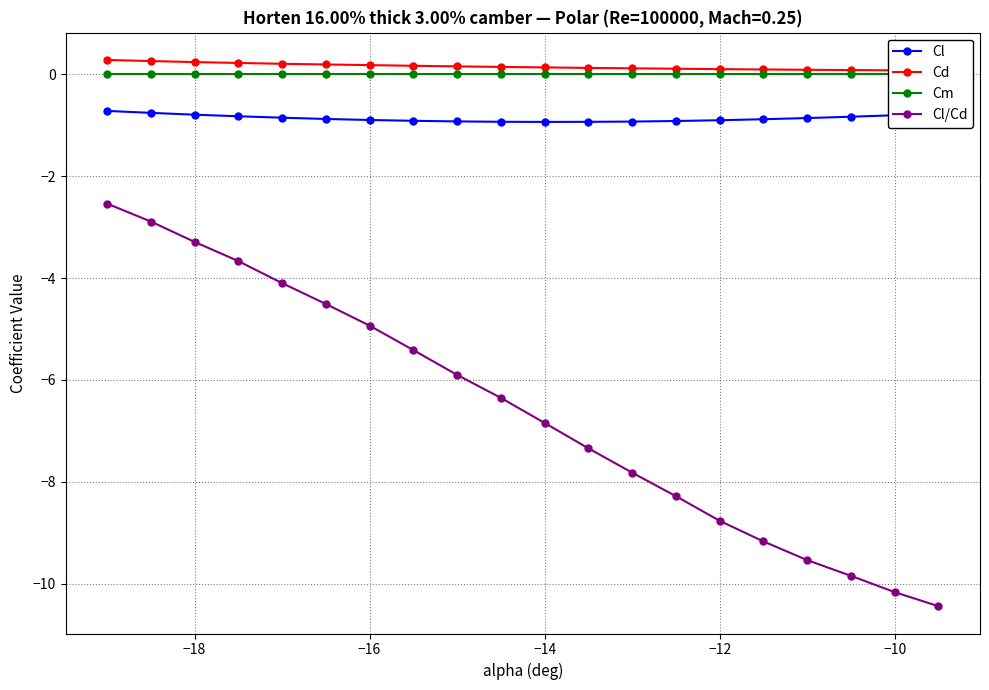

The Cl/Cd series shows -1.9 at −18. True or false?

False